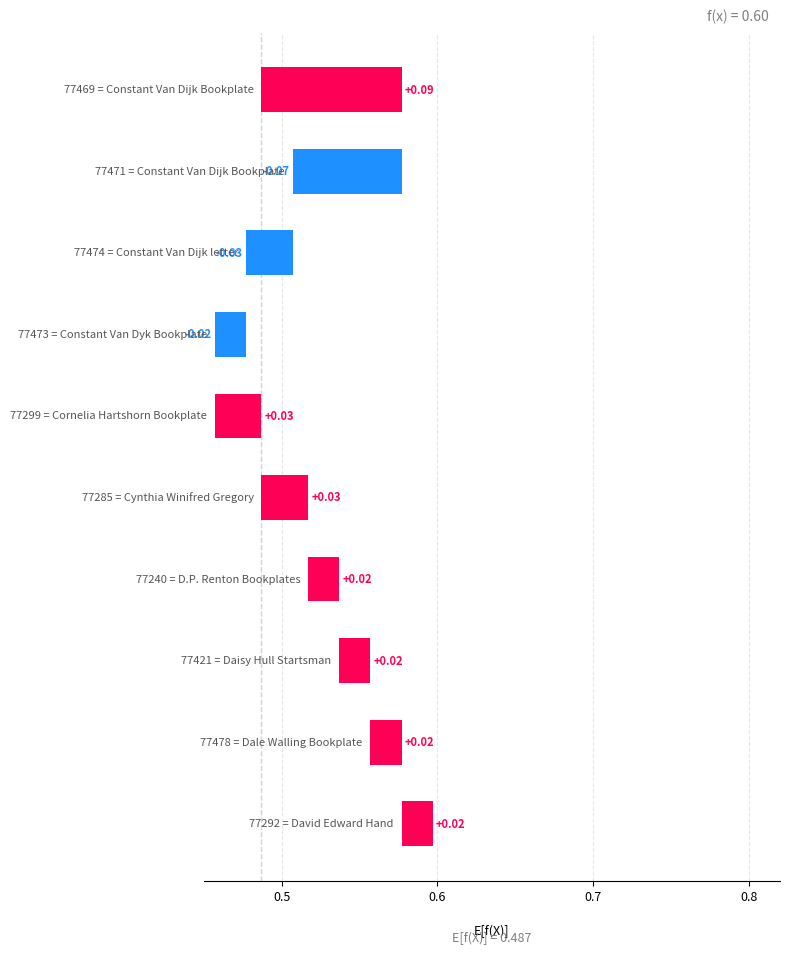

At how many categories does at least one series exceed 0?

10